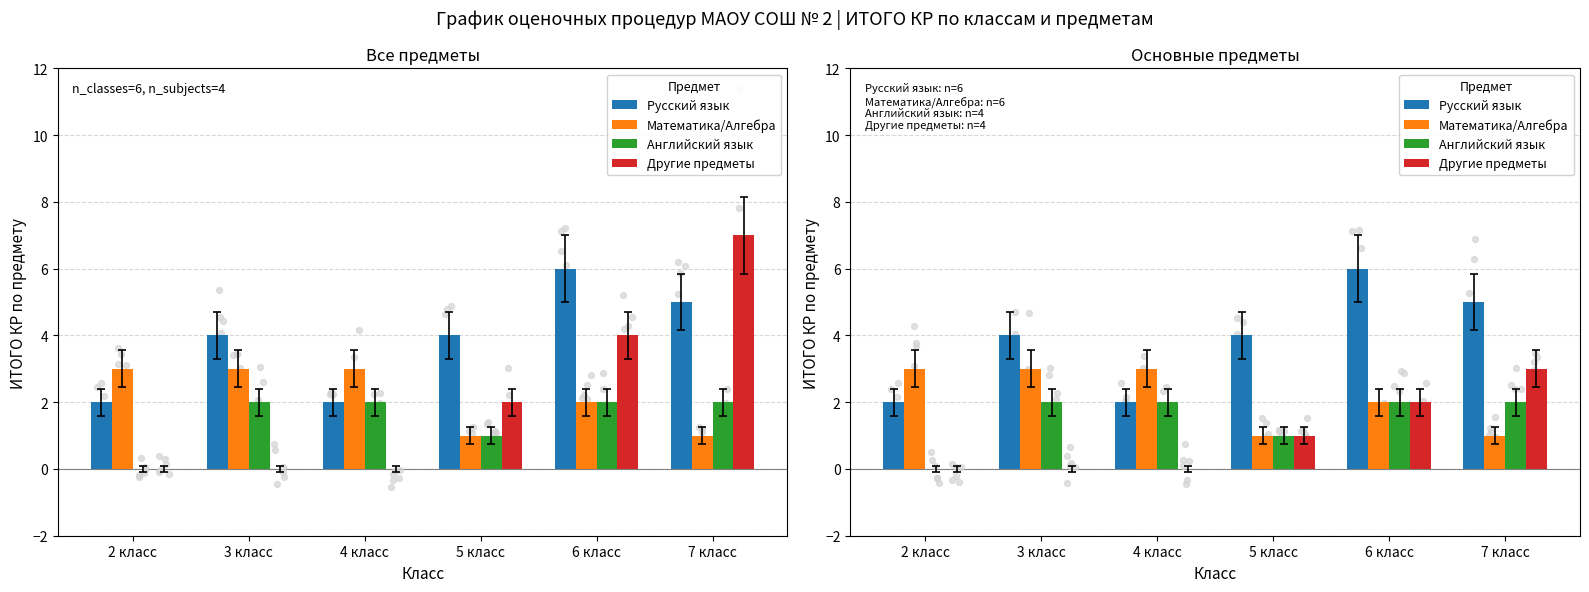

Is the value of Другие предметы at 5 класс greater than the value of Математика/Алгебра at 6 класс?

No